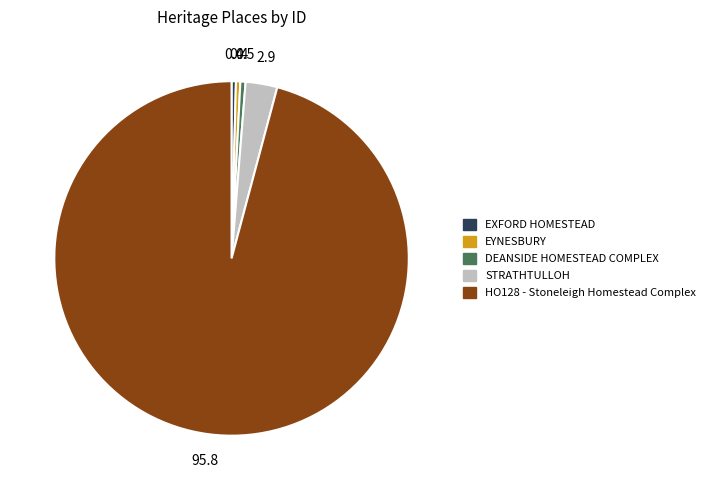

How many slices are in this pie chart?

5